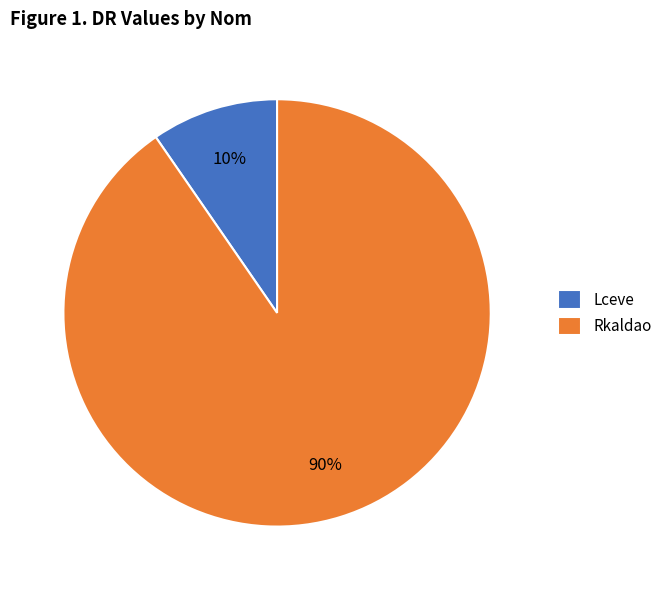

To the nearest percent, what is the combined percentage of Rkaldao and Lceve?

100%